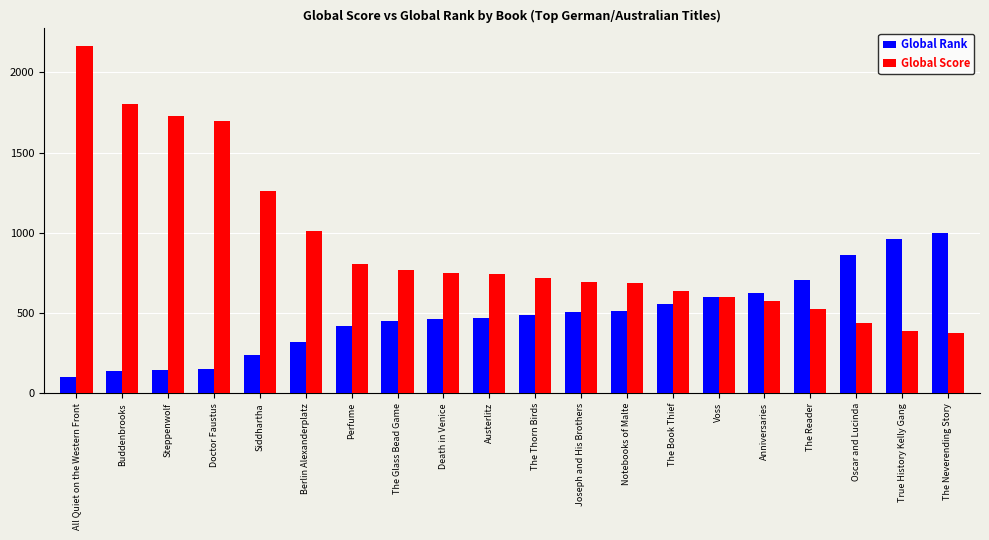

What is the label of the 3rd bar from the left?

Steppenwolf